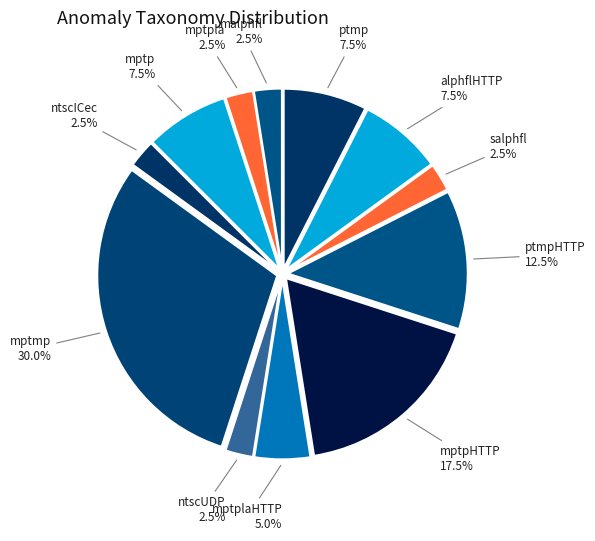

Count the number of slices in the pie.

12